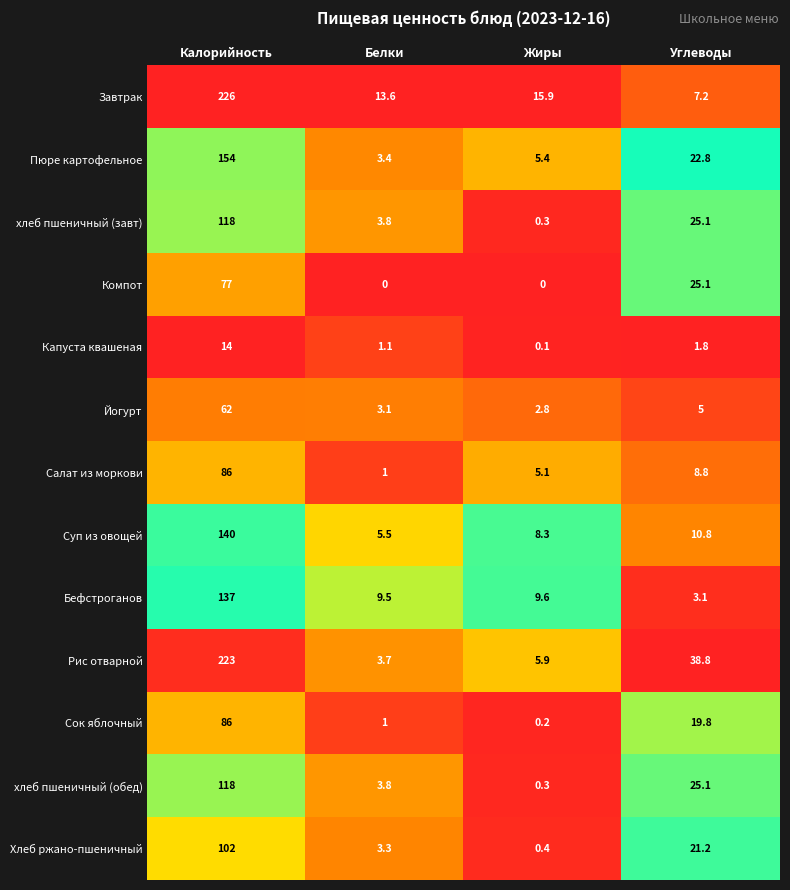

Where is Рис отварной nearest to the value 113?

Углеводы